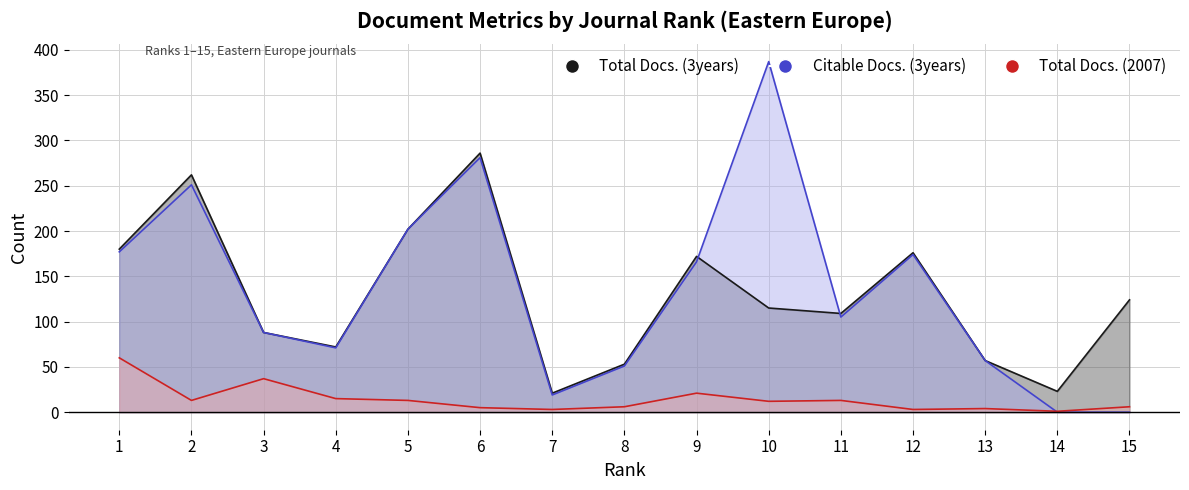

Read the Total Docs. (2007) value at 15.

6